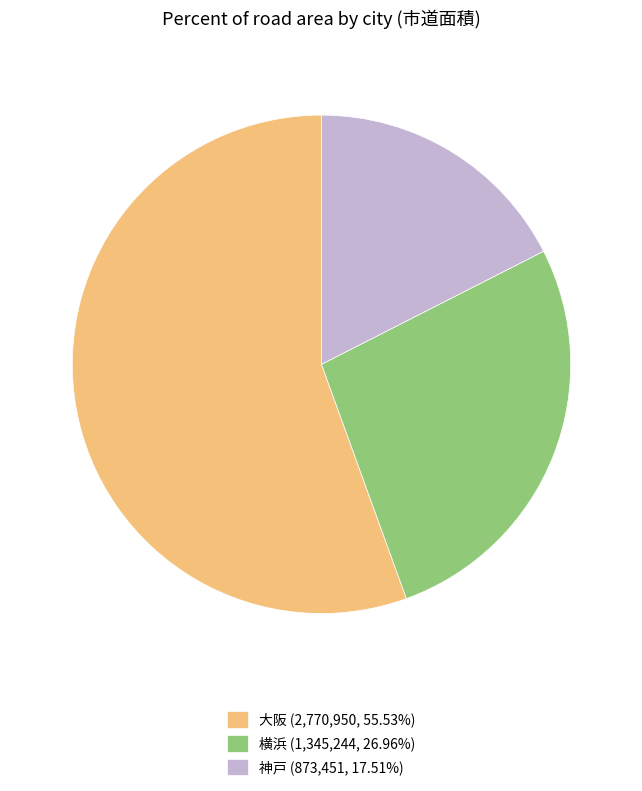

Approximately how many times larger is the value at 横浜 (1,345,244, 26.96%) compared to 神戸 (873,451, 17.51%)?

1.5